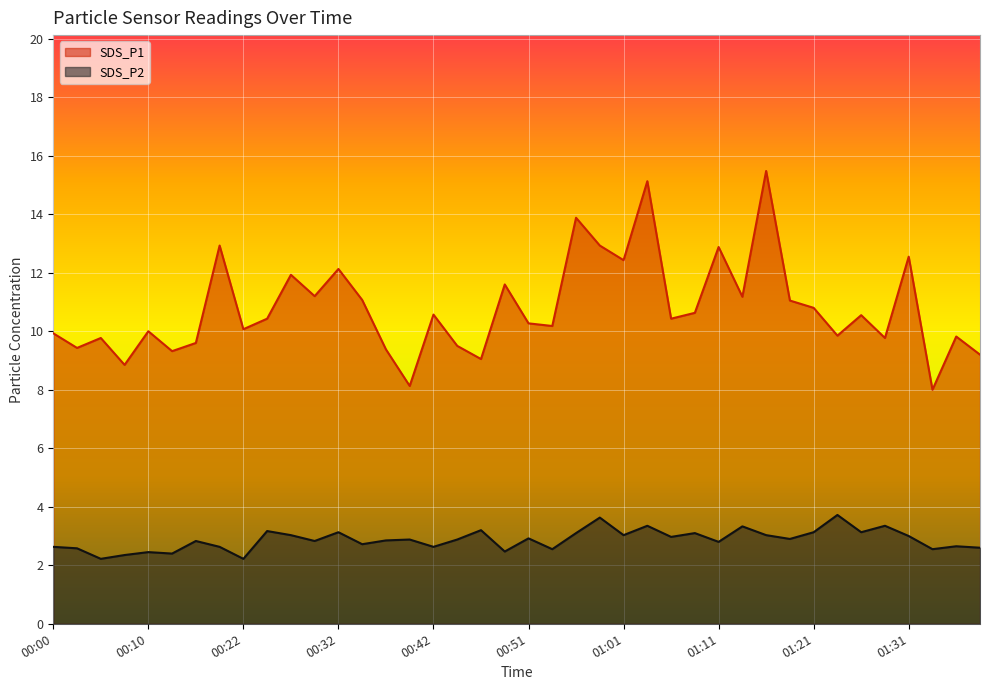

At 01:33, list the series in order from smallest to largest.

SDS_P2, SDS_P1